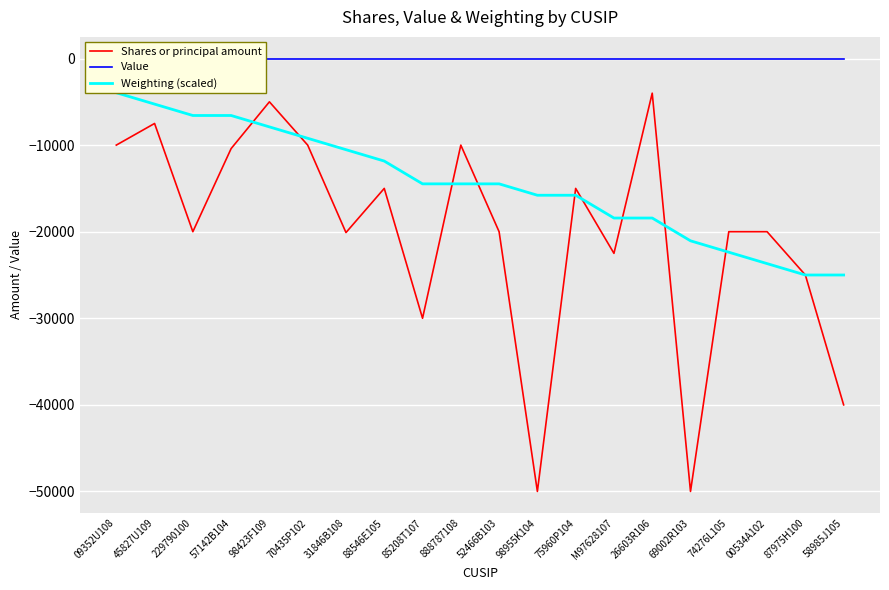

True or false: Shares or principal amount has more than 2 points higher than both neighbors.

True